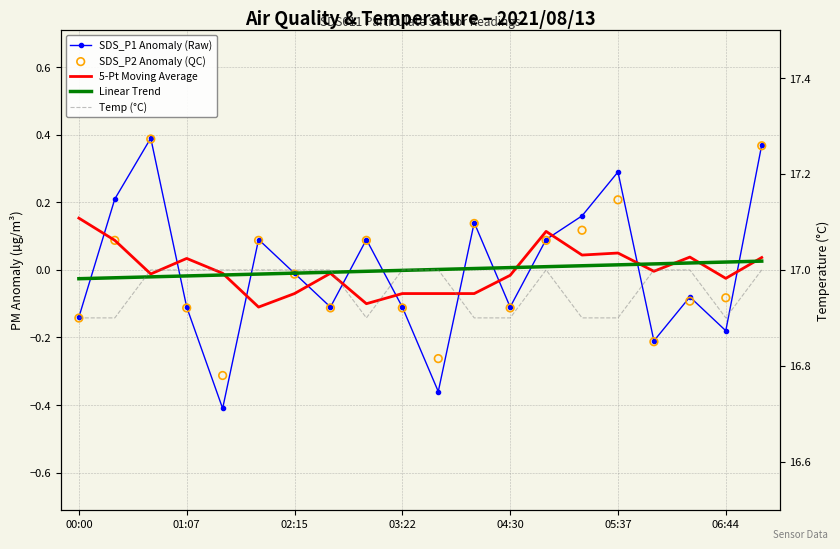

At how many categories does at least one series exceed 16?

20